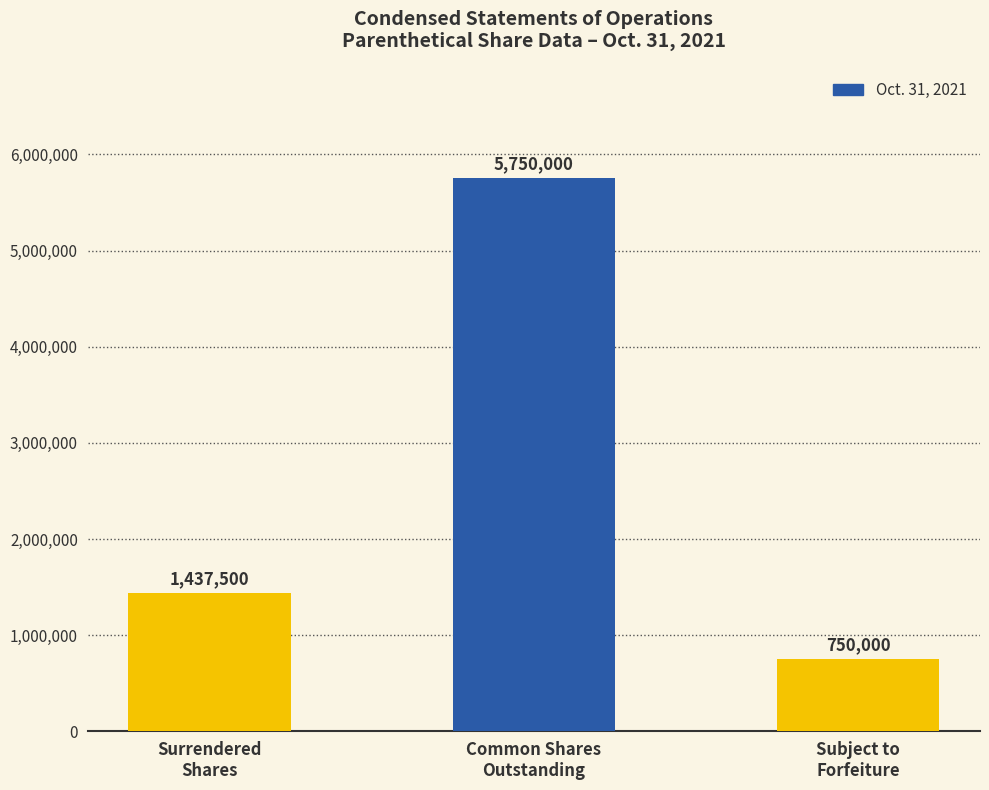

What is the smallest value displayed?

750000